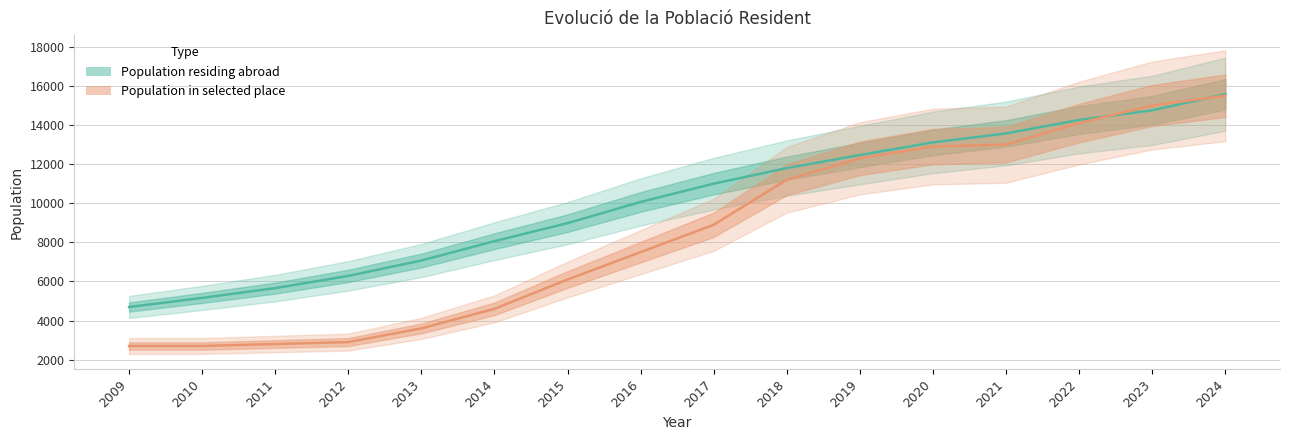

At 2009, list the series in order from largest to smallest.

Population residing abroad, Population residing in selected place